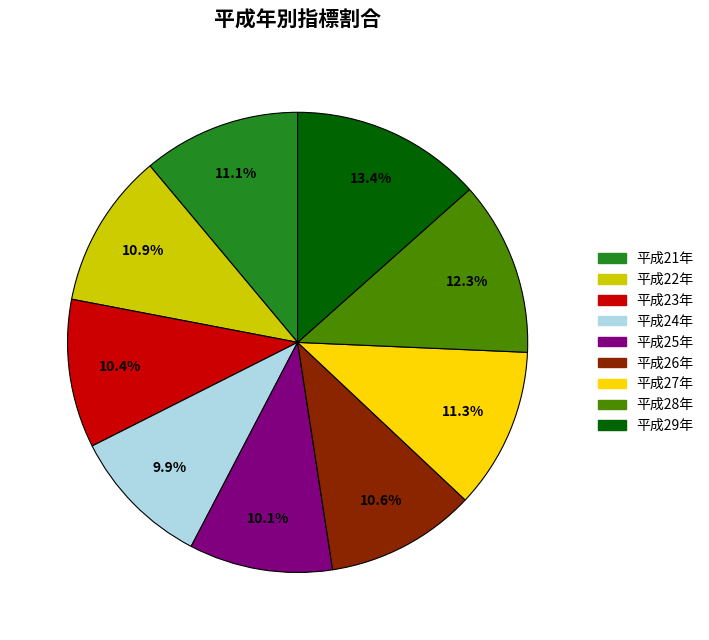

What percentage is the 平成22年 slice, to the nearest percent?

11%